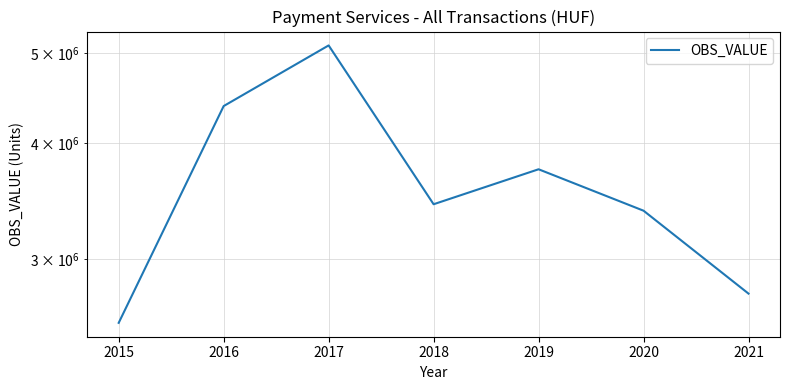

Reading left to right, extract all data points from this chart.

2562117.0	4386456.1	5098463.8	3438454.9	3749986.2	3383852.8	2754868.8